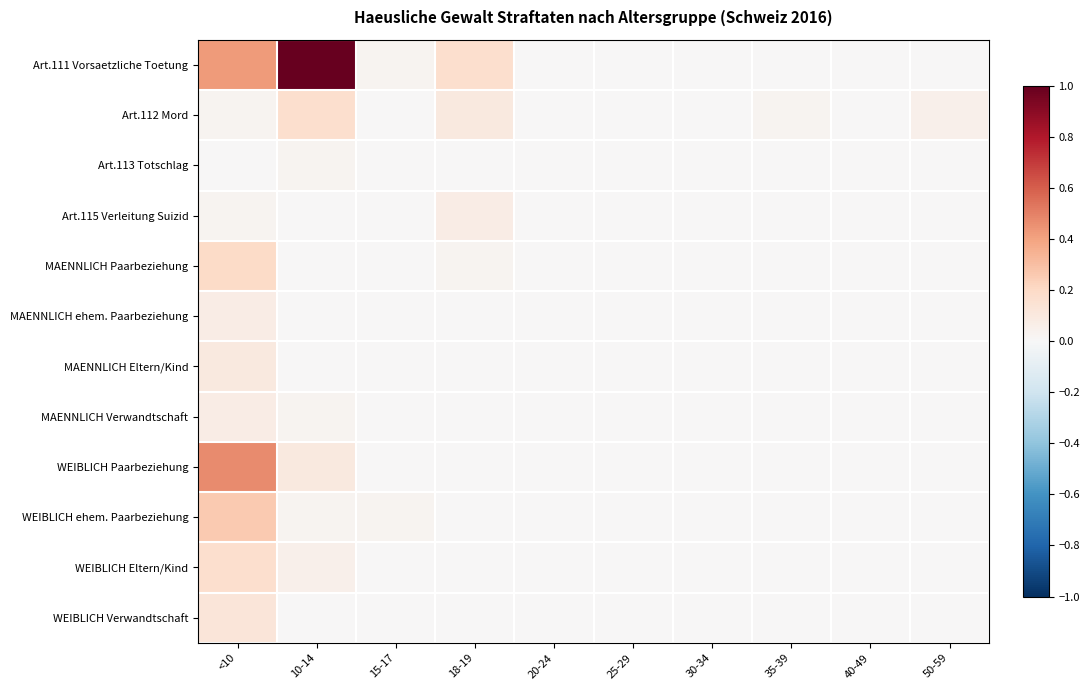

Which series has the largest range (max minus min)?

Art.111 Vorsaetzliche Toetung